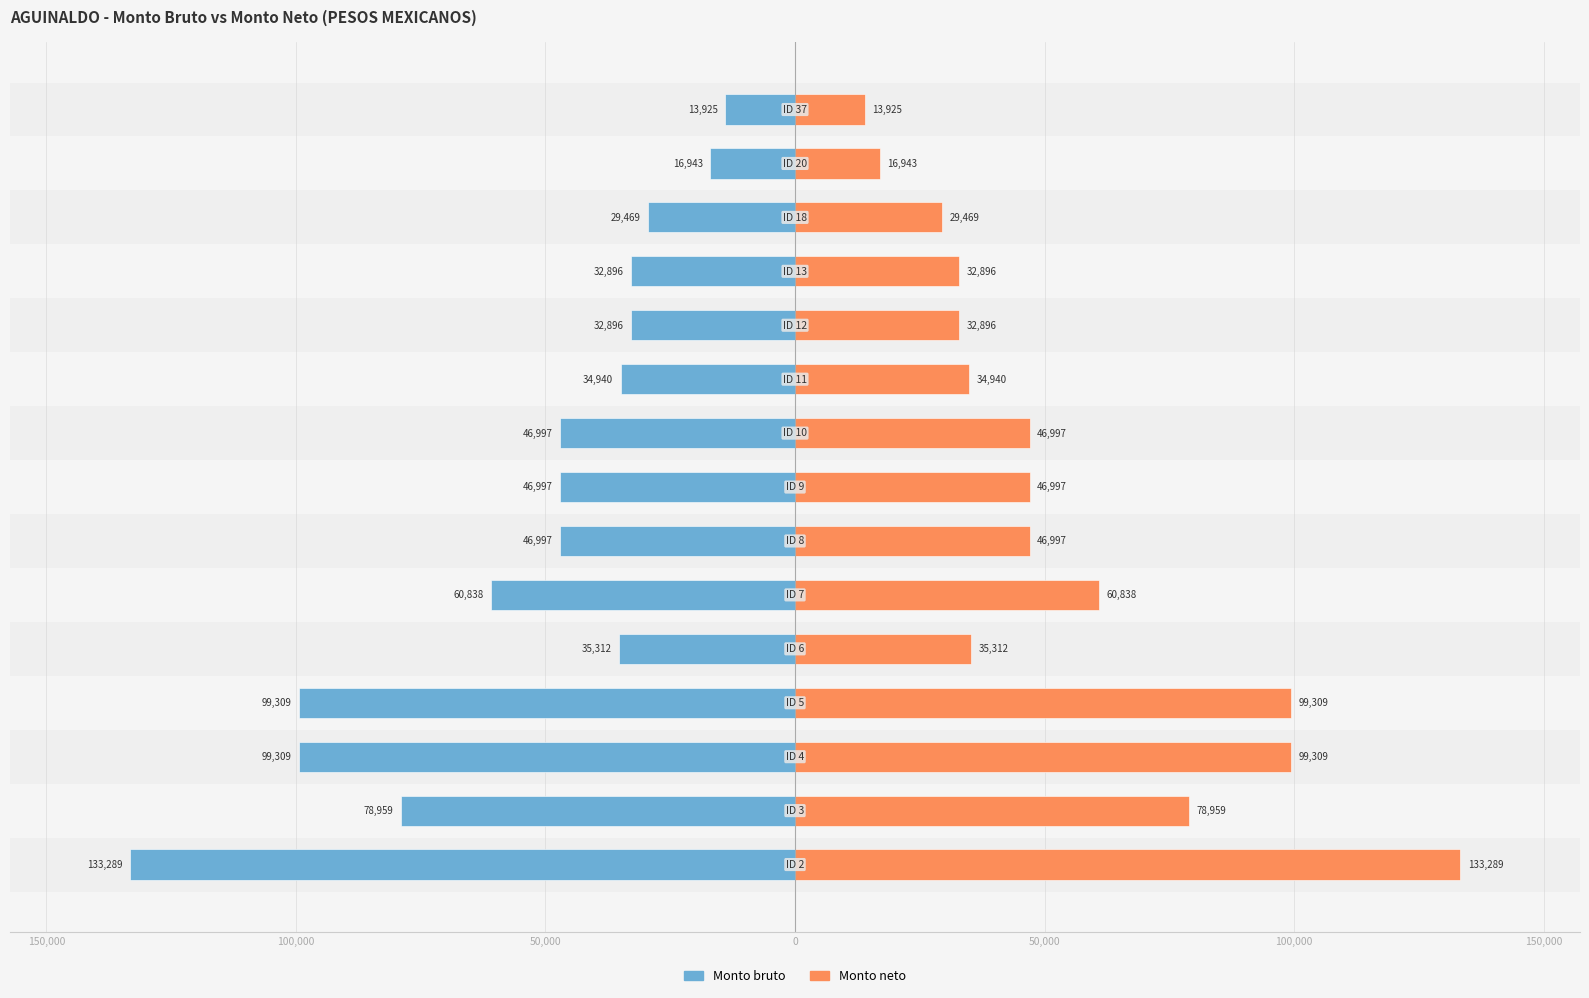

Rank the series by their maximum value, from highest to lowest.

Monto neto, Monto bruto